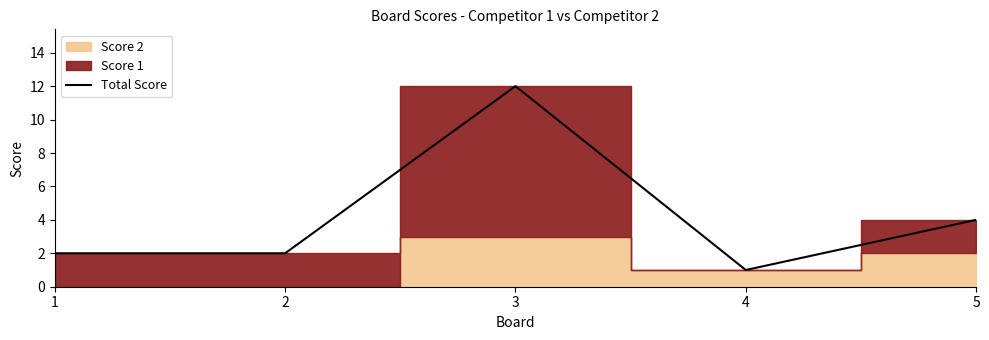

Which label corresponds to the largest value in the chart?

3